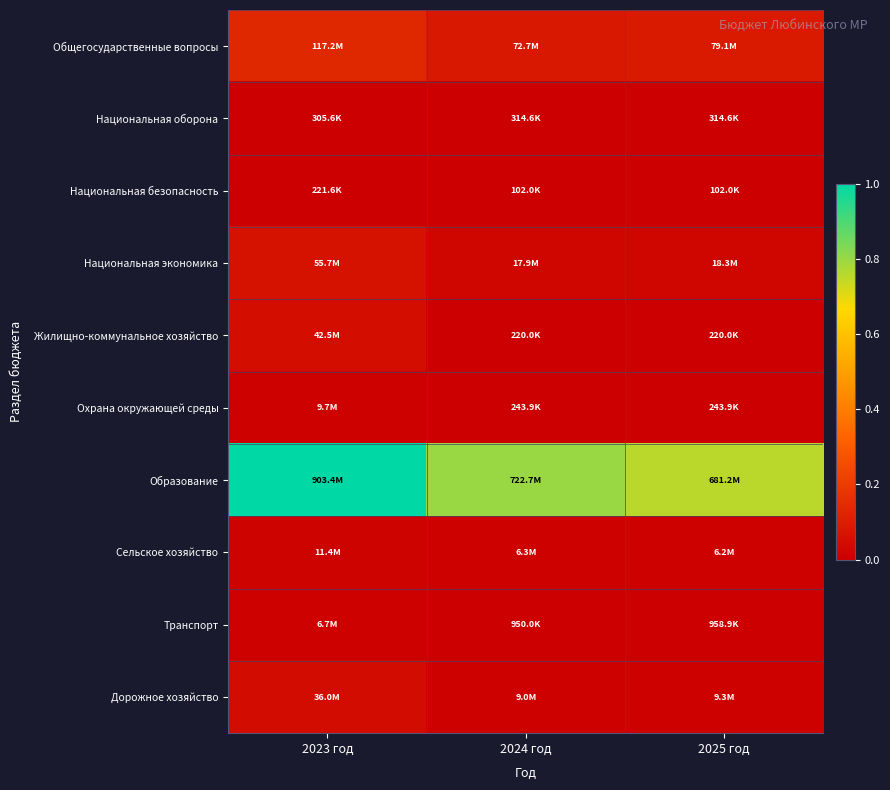

Which series has the widest spread of values?

Образование